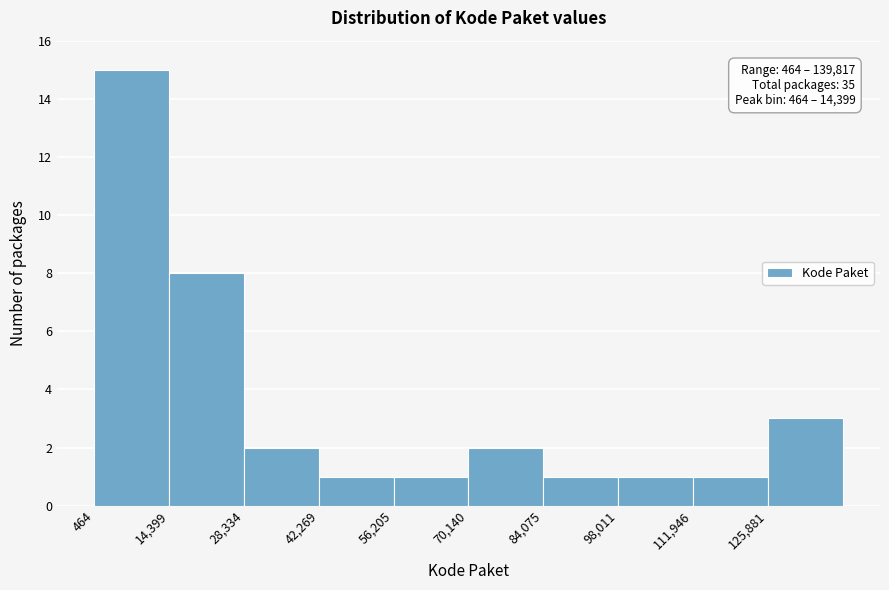

Which range on the x-axis has the tallest bar?

0 to 14000